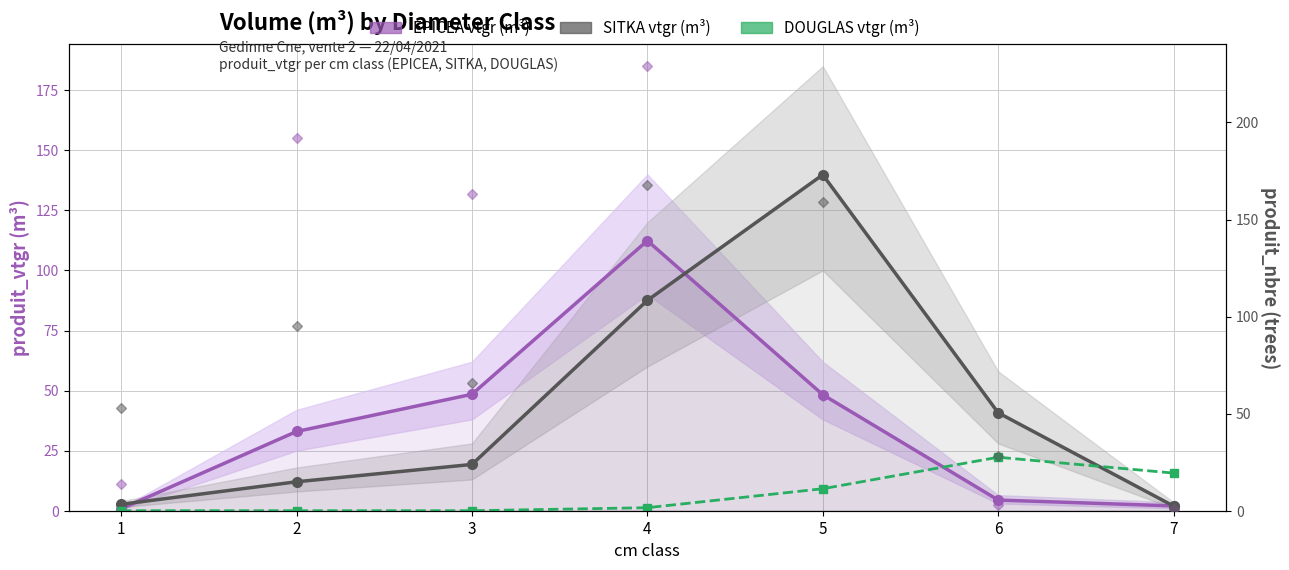

The DOUGLAS vtgr (m³) series shows 15.7 at 7. True or false?

True